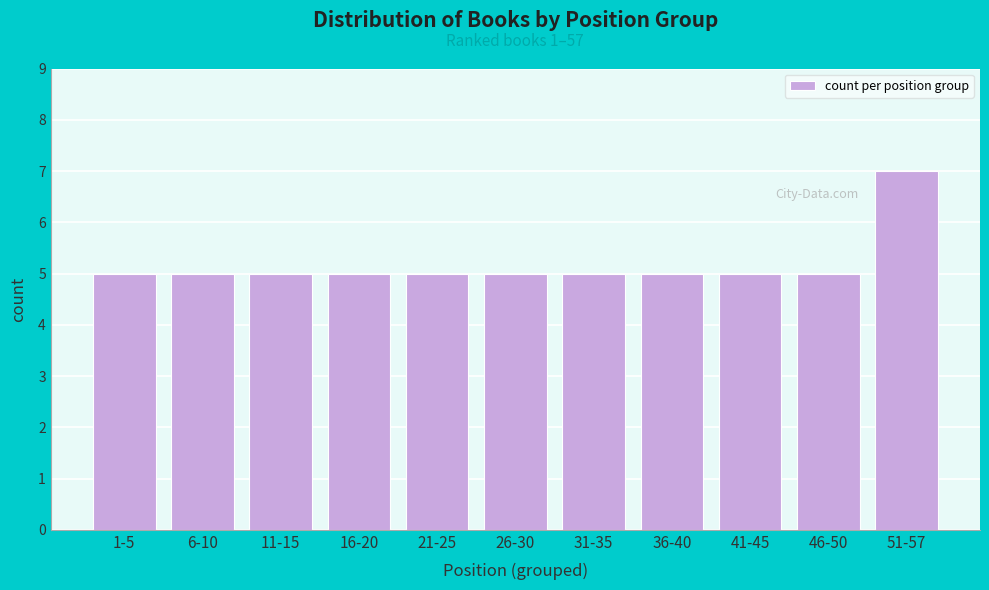

Reading left to right, transcribe all the data shown in this chart.

5	5	5	5	5	5	5	5	5	5	7